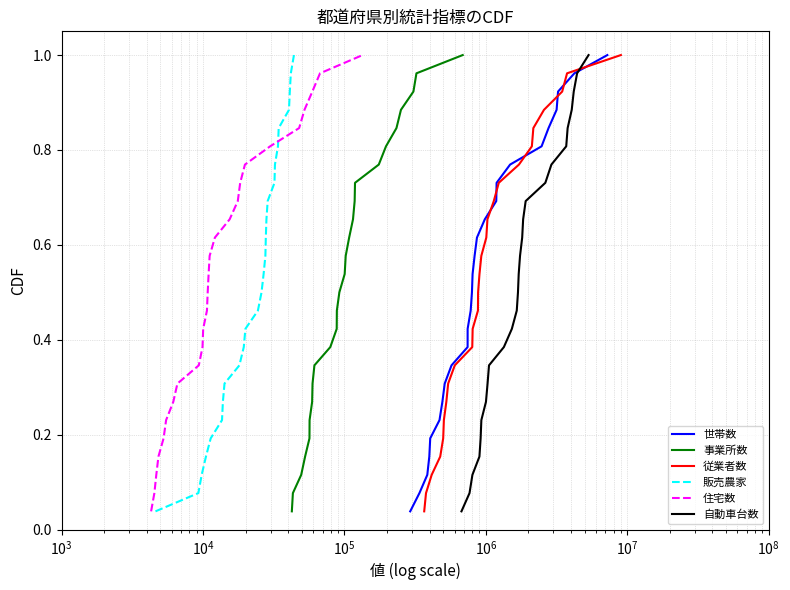

What is the difference between the maximum and second lowest values in the 住宅数 series?

0.9